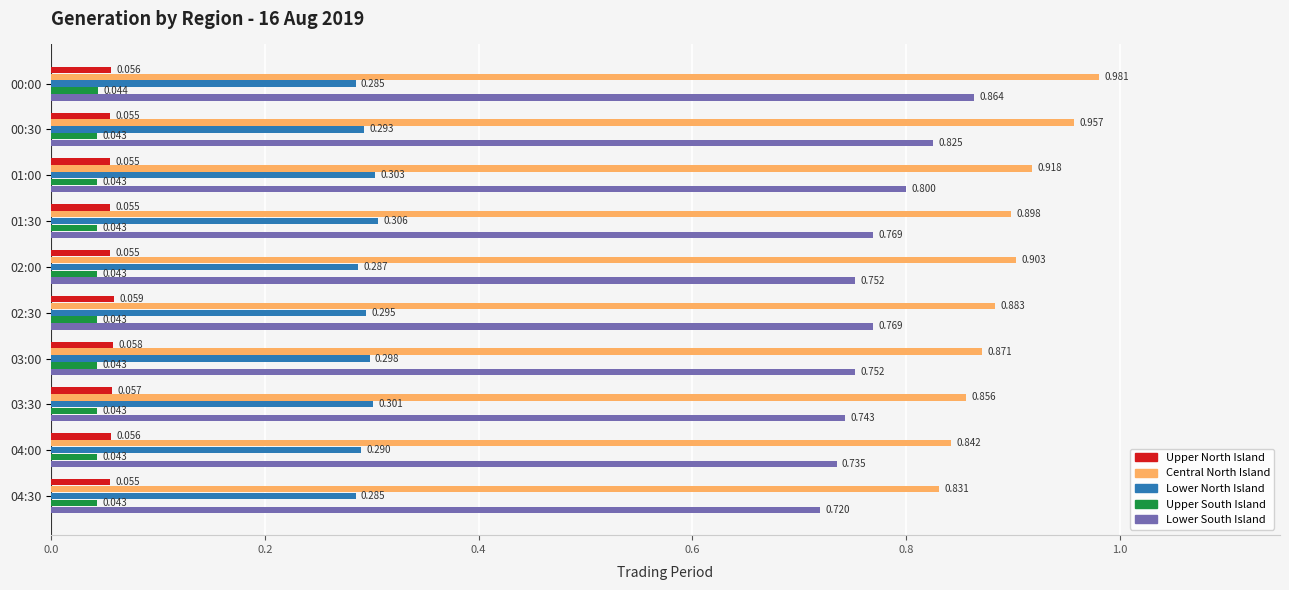

At 03:30, list the series in order from largest to smallest.

Central North Island, Lower South Island, Lower North Island, Upper North Island, Upper South Island